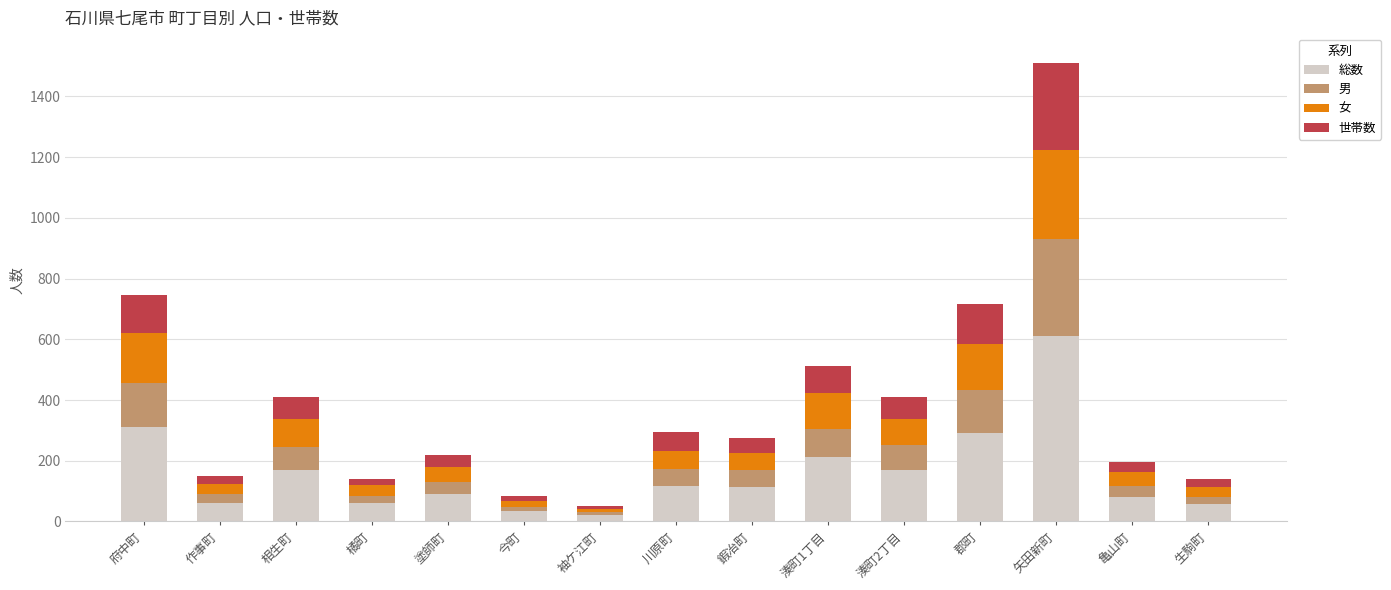

What is the maximum value for 総数?

611